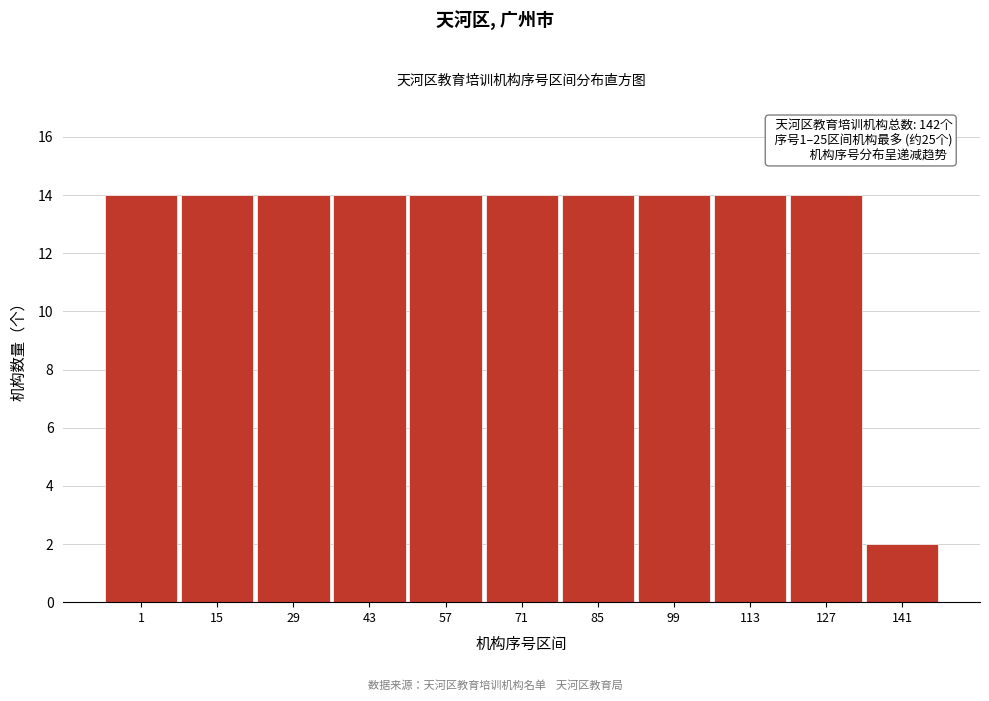

Reading right to left, extract all data points from this chart.

141=2	127=14	113=14	99=14	85=14	71=14	57=14	43=14	29=14	15=14	1=14